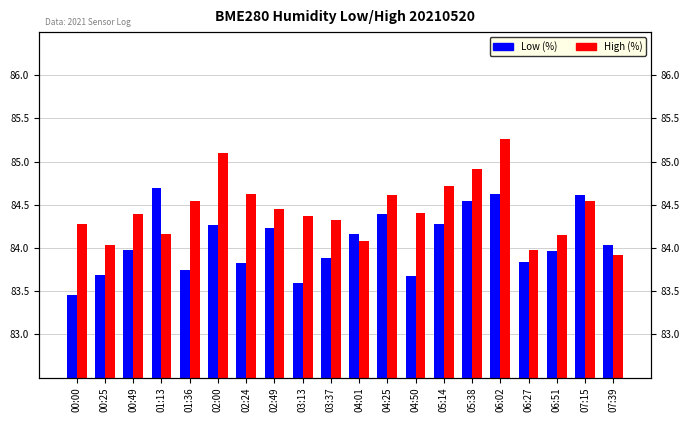

Rank the categories by Low (%) value from lowest to highest.

00:00, 03:13, 04:50, 00:25, 01:36, 02:24, 06:27, 03:37, 06:51, 00:49, 07:39, 04:01, 02:49, 02:00, 05:14, 04:25, 05:38, 07:15, 06:02, 01:13